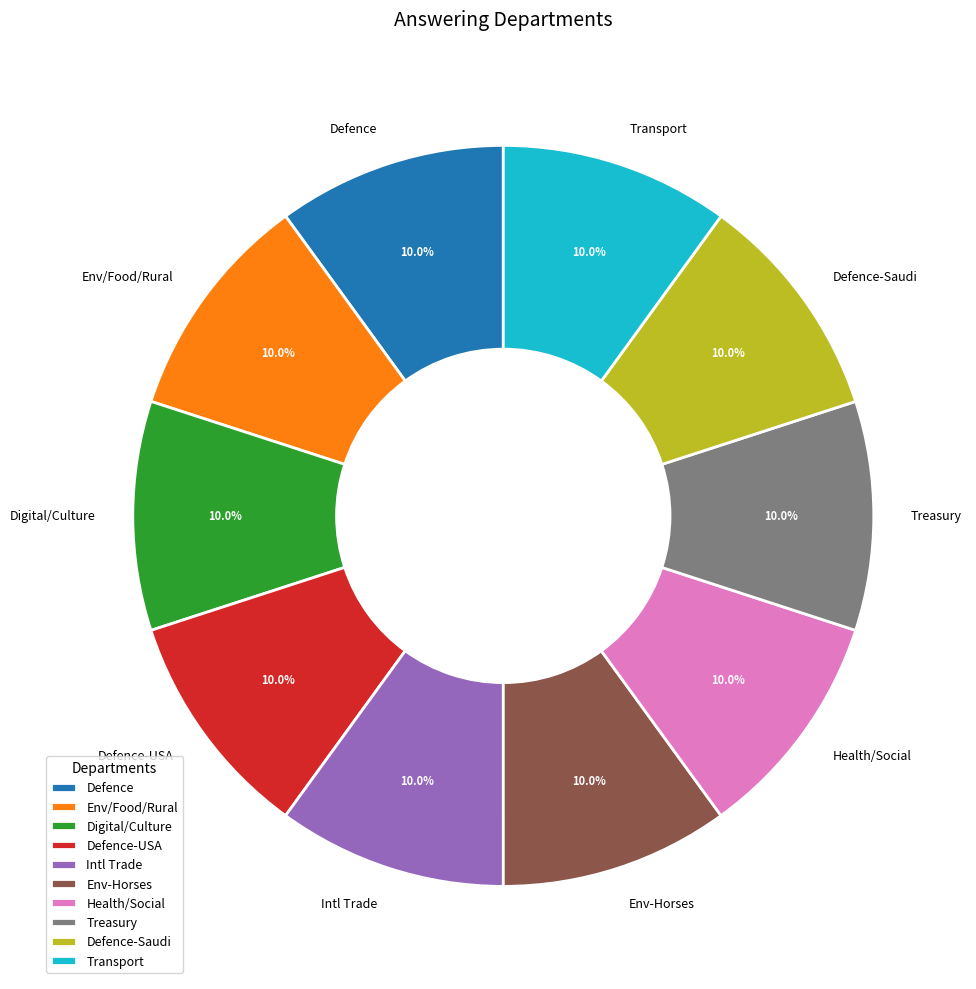

What is the ratio of the value at Defence-Saudi to the value at Env/Food/Rural?

1.0